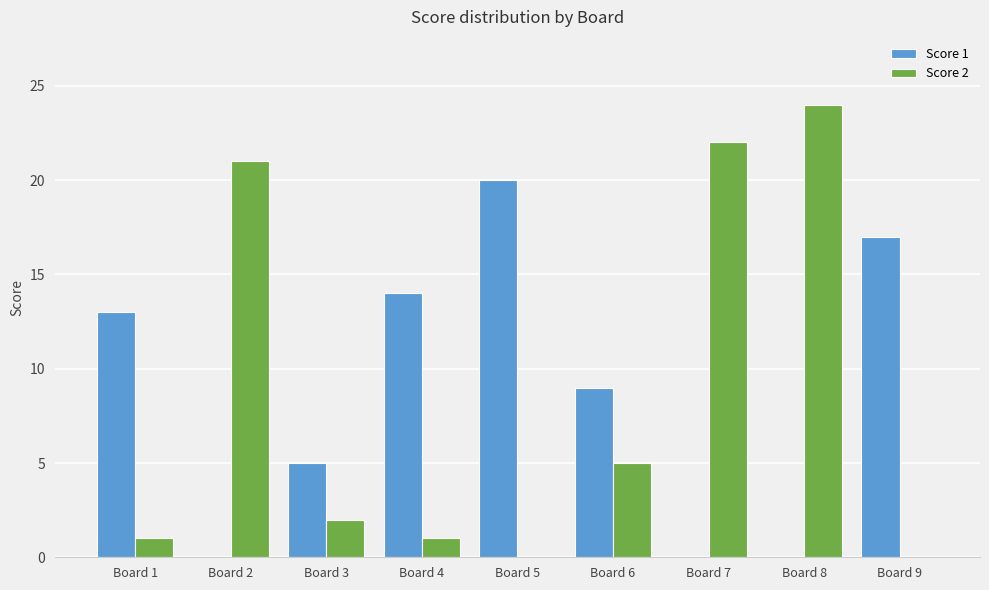

At which label does Score 2 first exceed 2?

Board 2